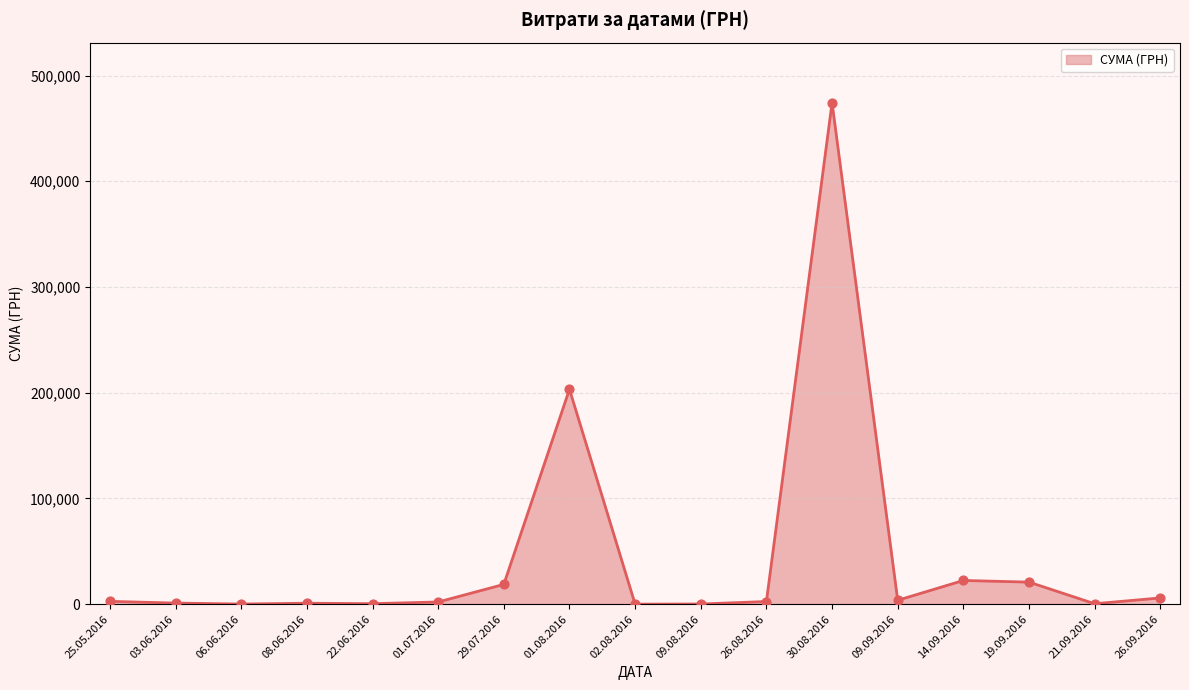

What is the change in value from 30.08.2016 to 19.09.2016?

-453414.9